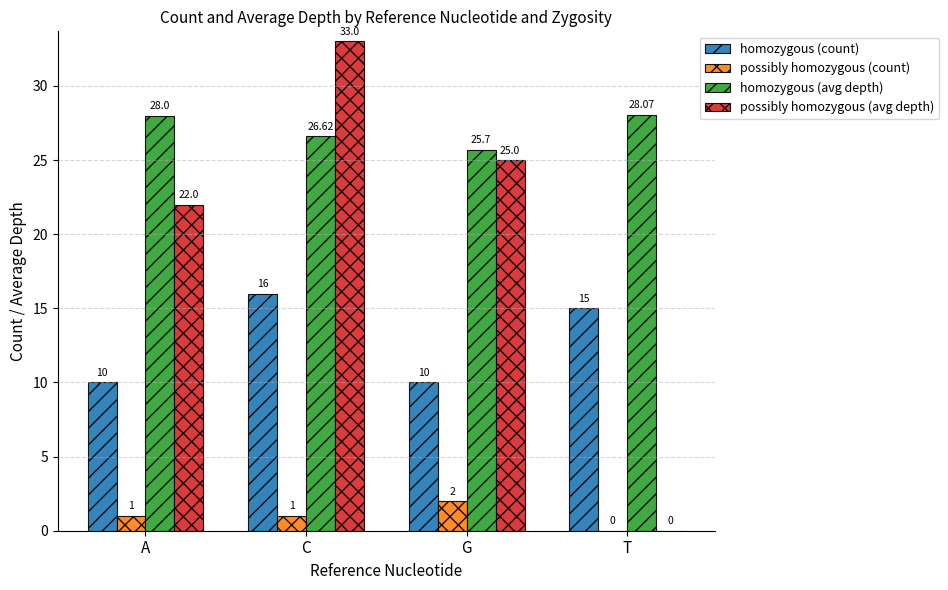

At which category does the chart reach its peak across all series?

C